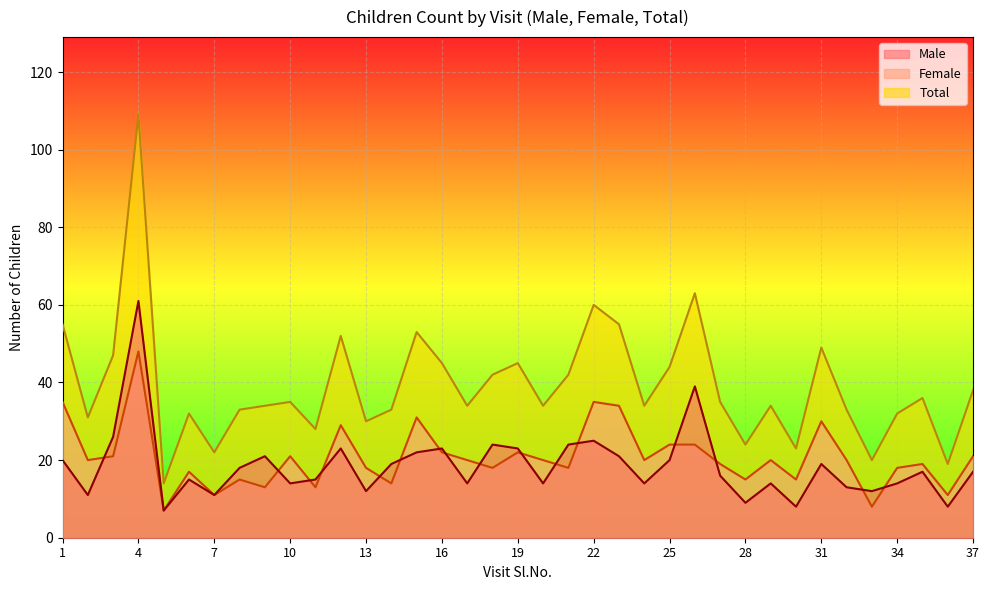

What is the value of the Male point at the 24th from the left?

14